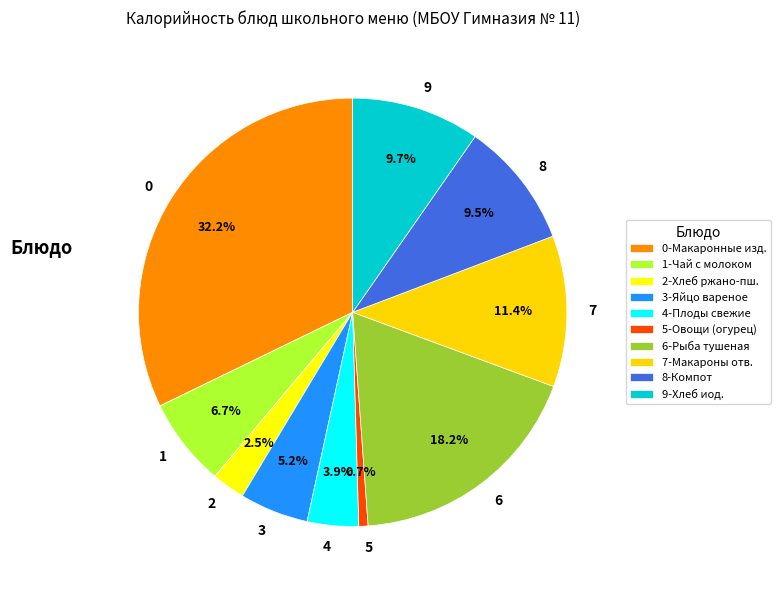

How many segments does this pie chart have?

10